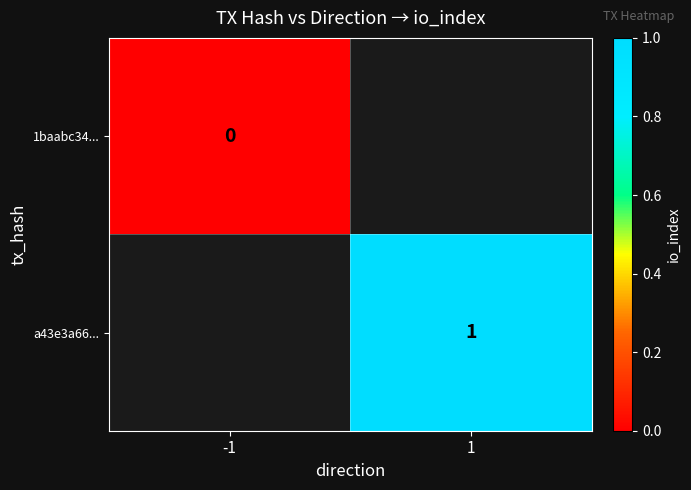

True or false: a43e3a66... has a value of 0 at 1.

False